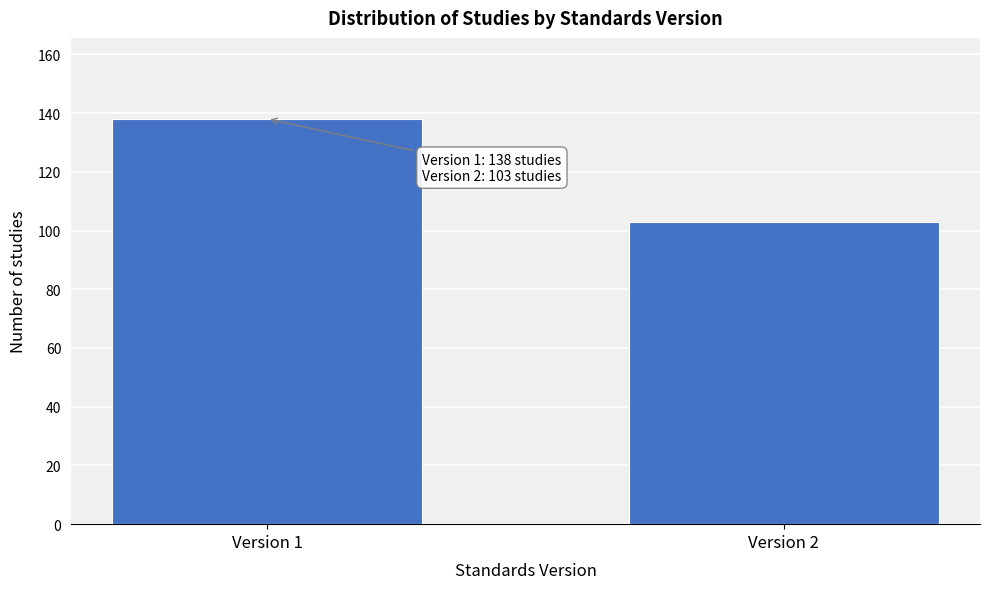

Reading right to left, what are all the values shown in this chart?

103	138